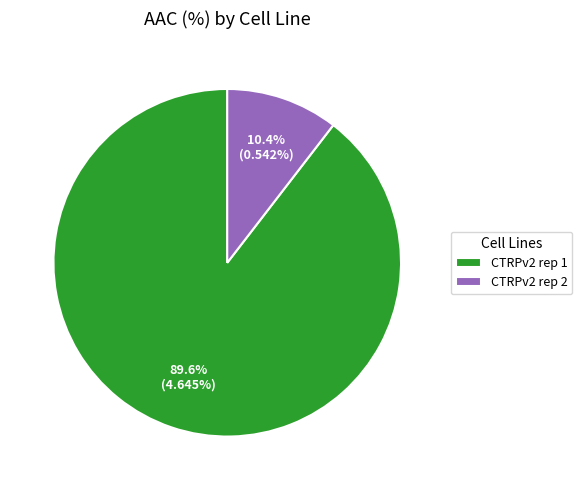

Is it true that CTRPv2 rep 1 is 90% of the pie?

True